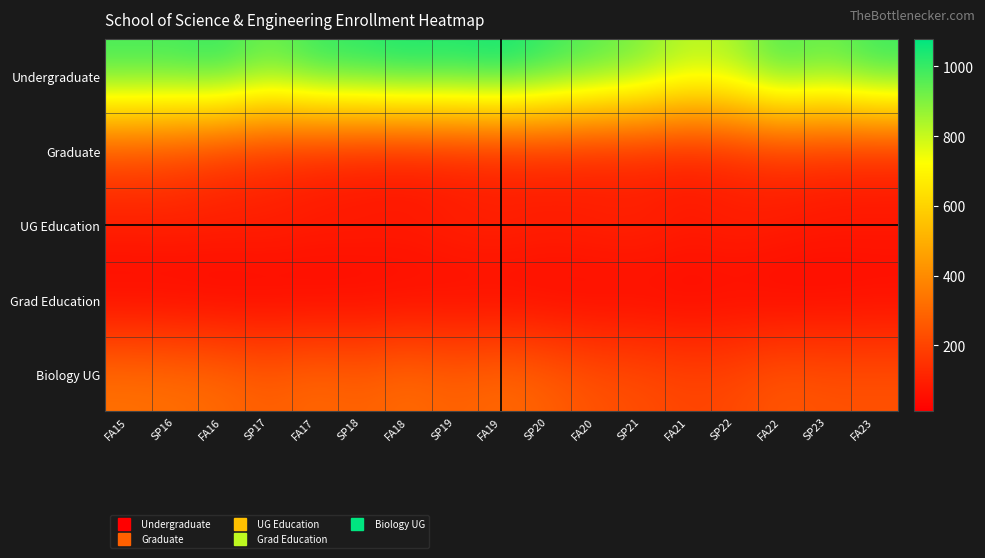

At which category does the chart reach its peak across all series?

FA19